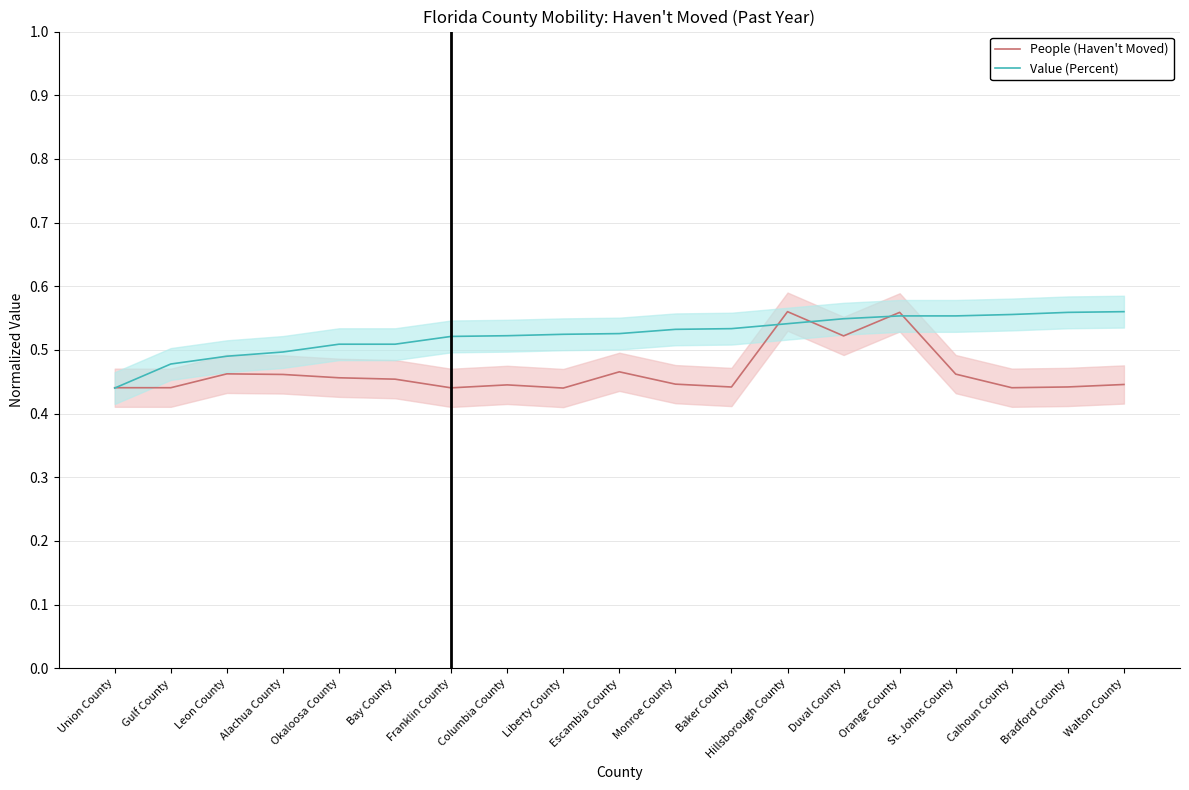

List the series in order of their peak value, highest first.

People (Haven't Moved), Value (Percent)